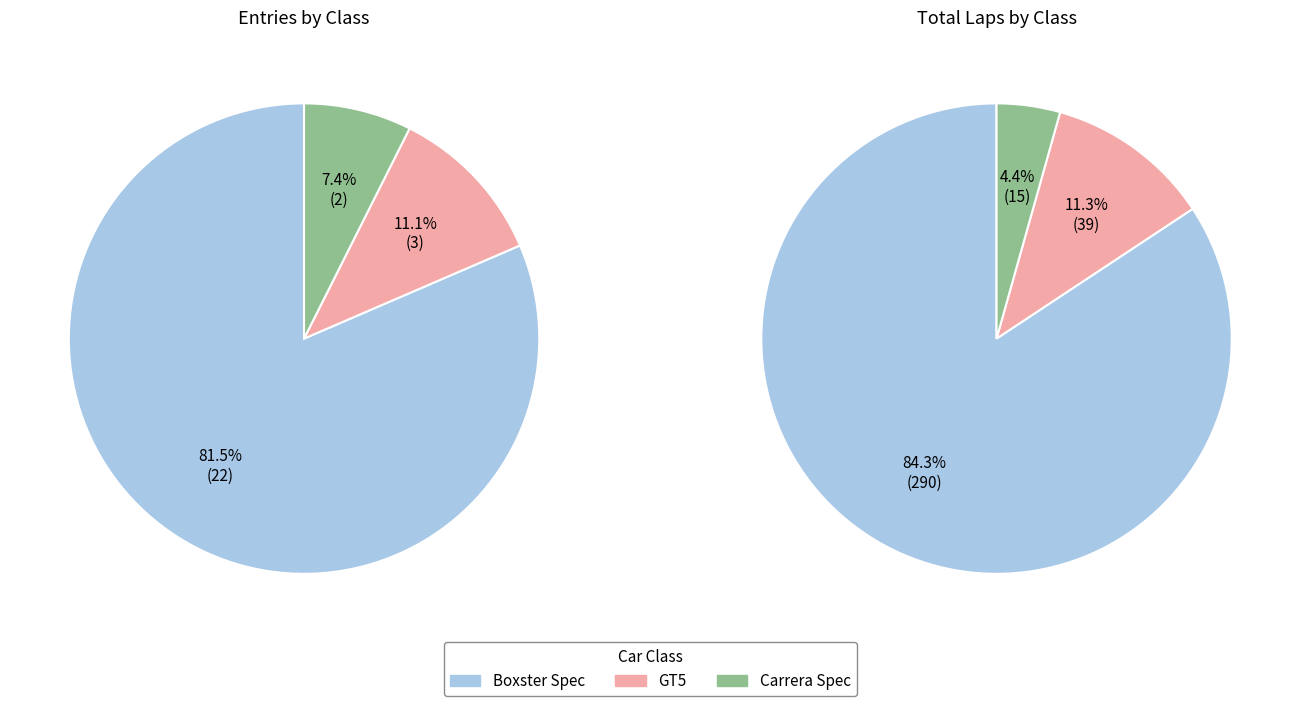

How many slices are in this pie chart?

3